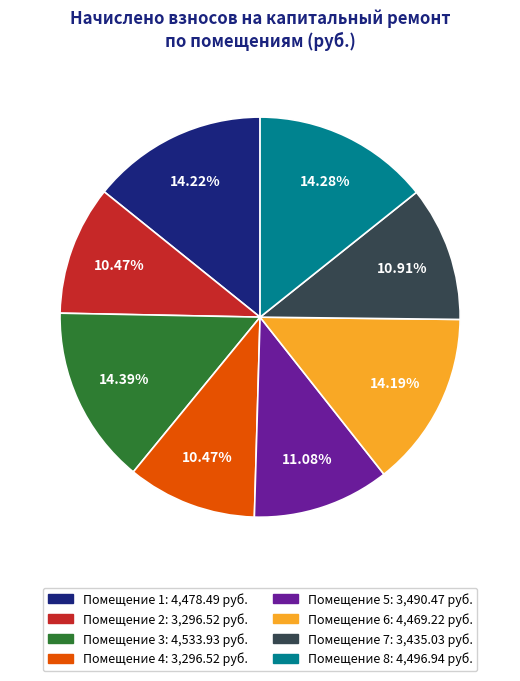

Does any single category account for the majority?

No